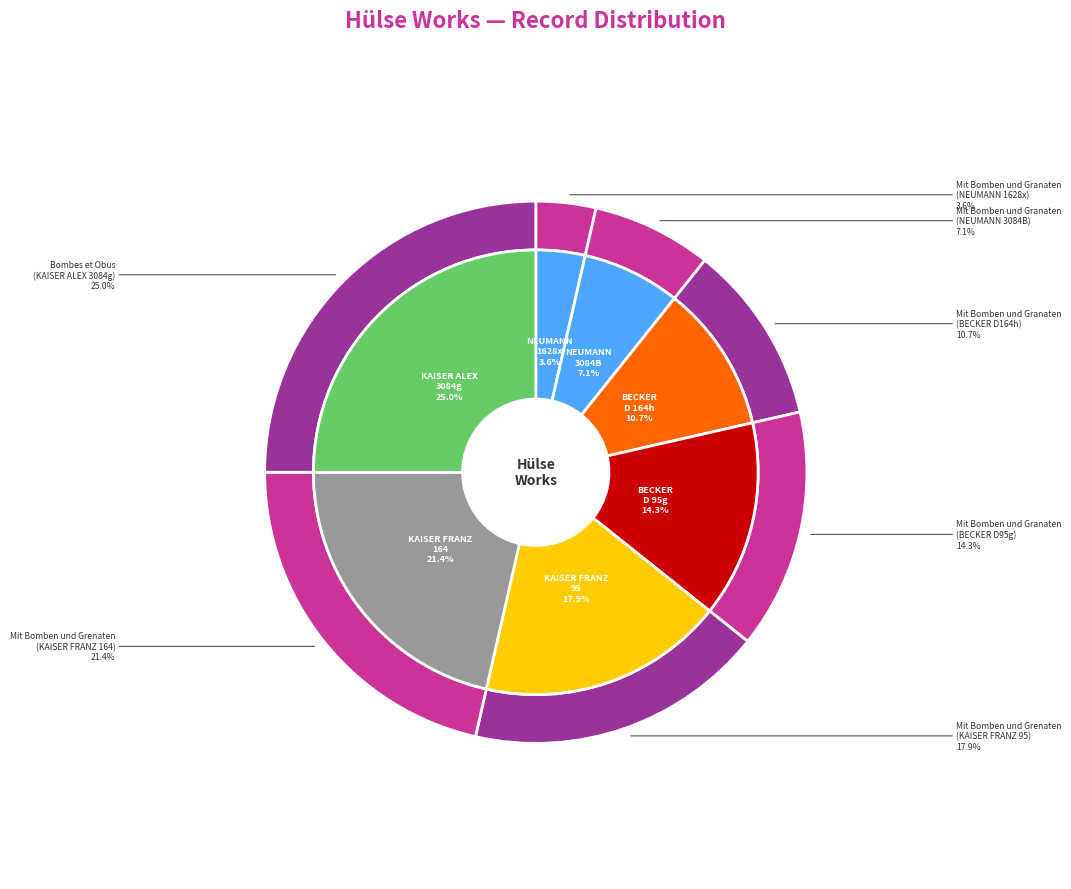

True or false: Bombes et Obus (KAISER ALEXANDER, 3084g) accounts for 16% of the total.

False